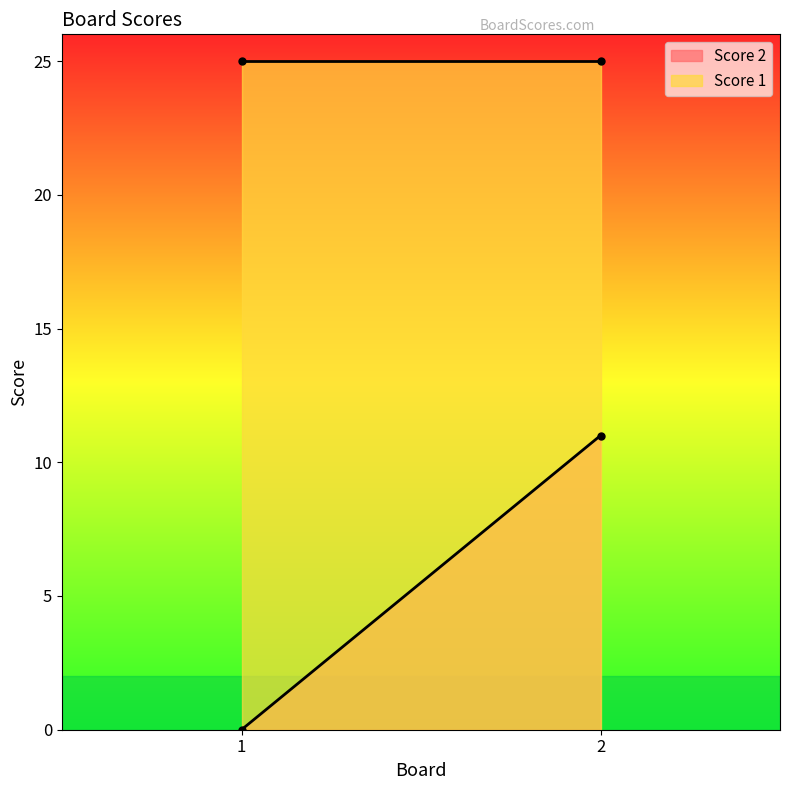

What is the spread (max minus min) of values at 1?

25